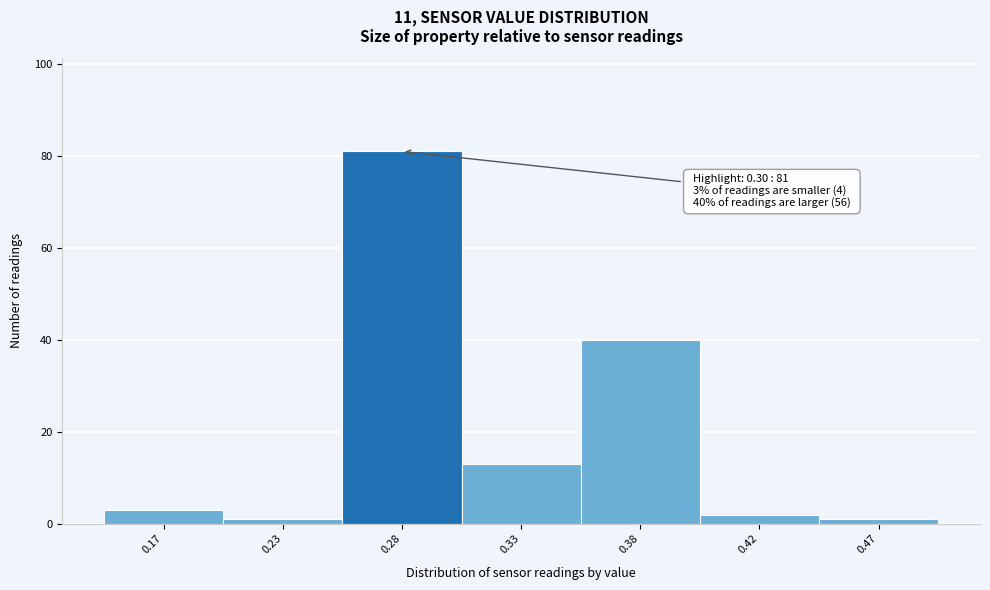

Reading left to right, extract all data points from this chart.

0.17=3	0.23=1	0.28=81	0.33=13	0.38=40	0.42=2	0.47=1